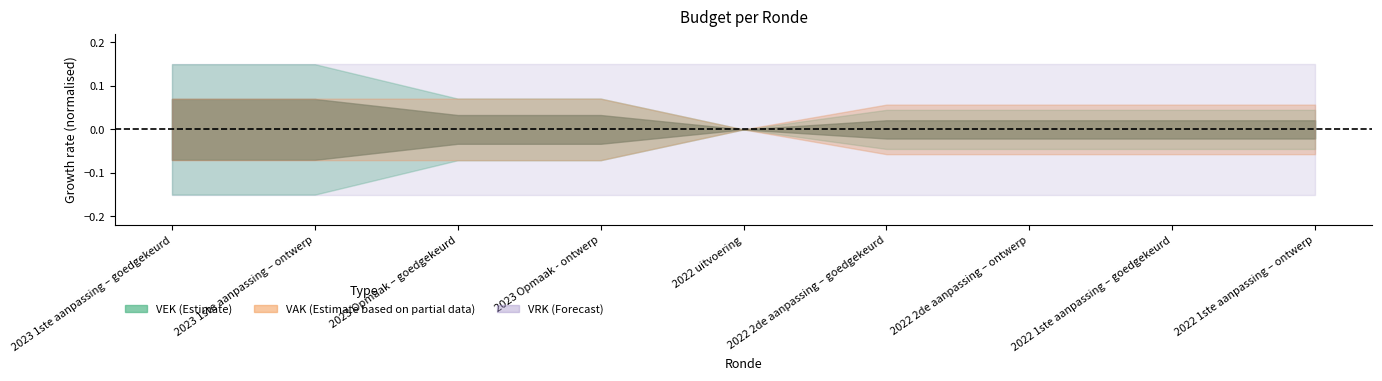

Between 2023 1ste aanpassing – ontwerp and 2023 1ste aanpassing – goedgekeurd, which is larger?

2023 1ste aanpassing – ontwerp